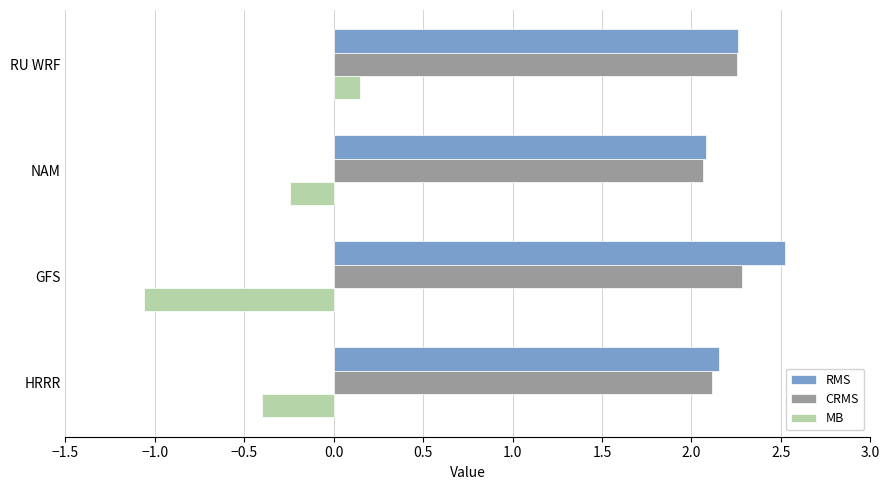

Which category has the lowest value in the RMS series?

NAM